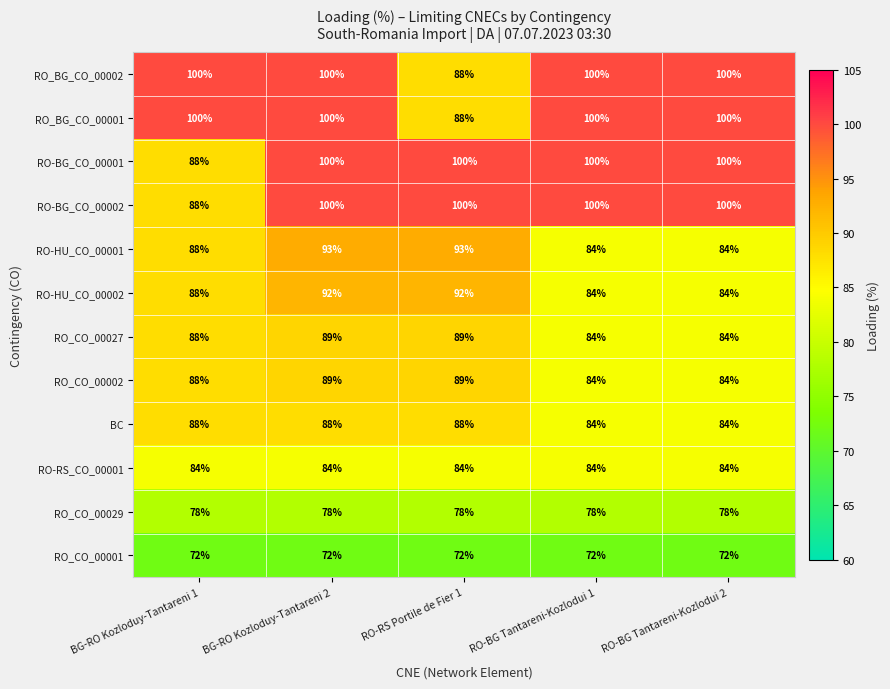

What is the average value of the RO-RS_CO_00001 series?

84